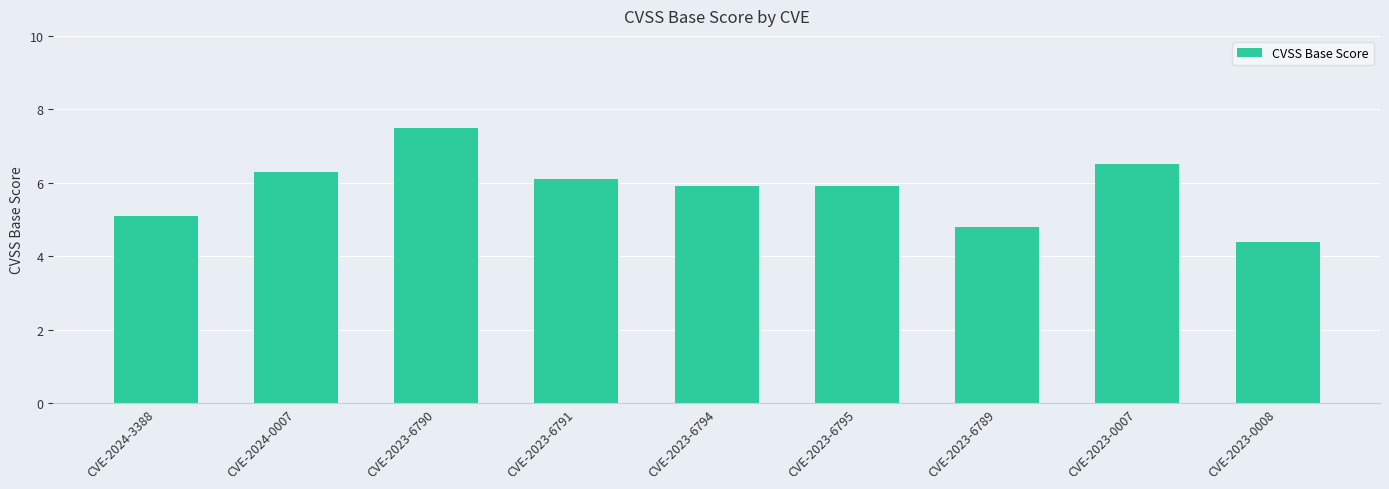

The chart shows a value of 4.8 at CVE-2023-6789. True or false?

True